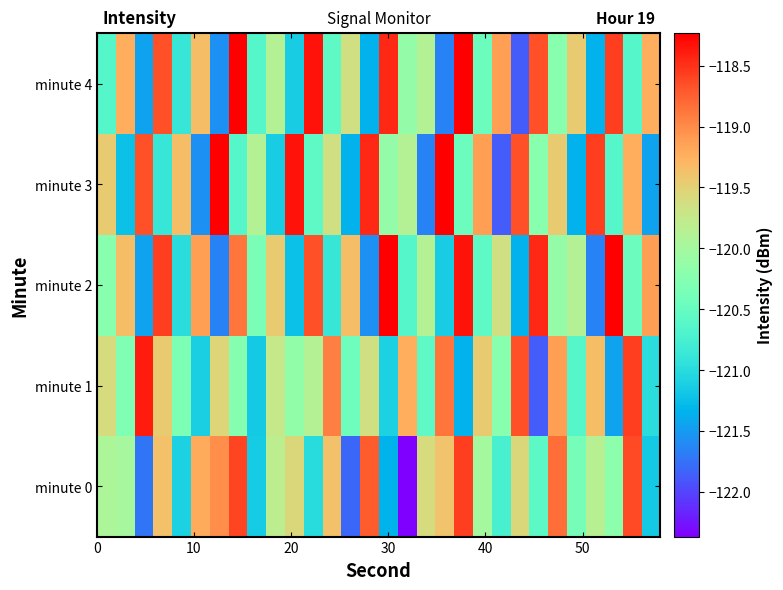

Which series has the widest spread of values?

minute 0